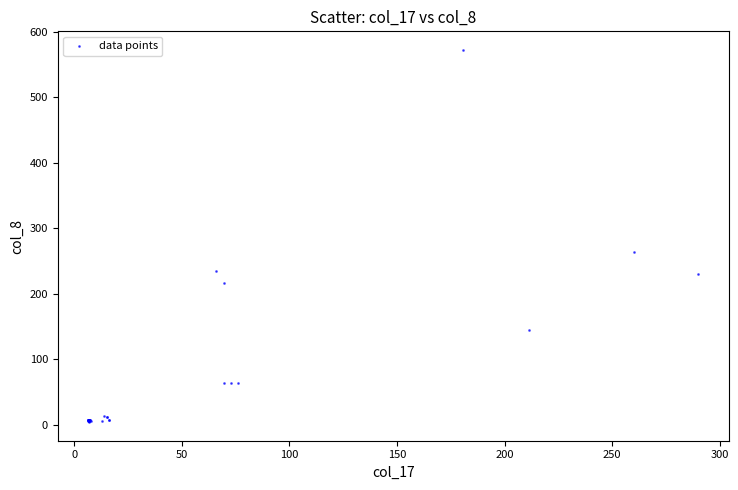

What Y value in the scatter plot is closest to 288?

264.0